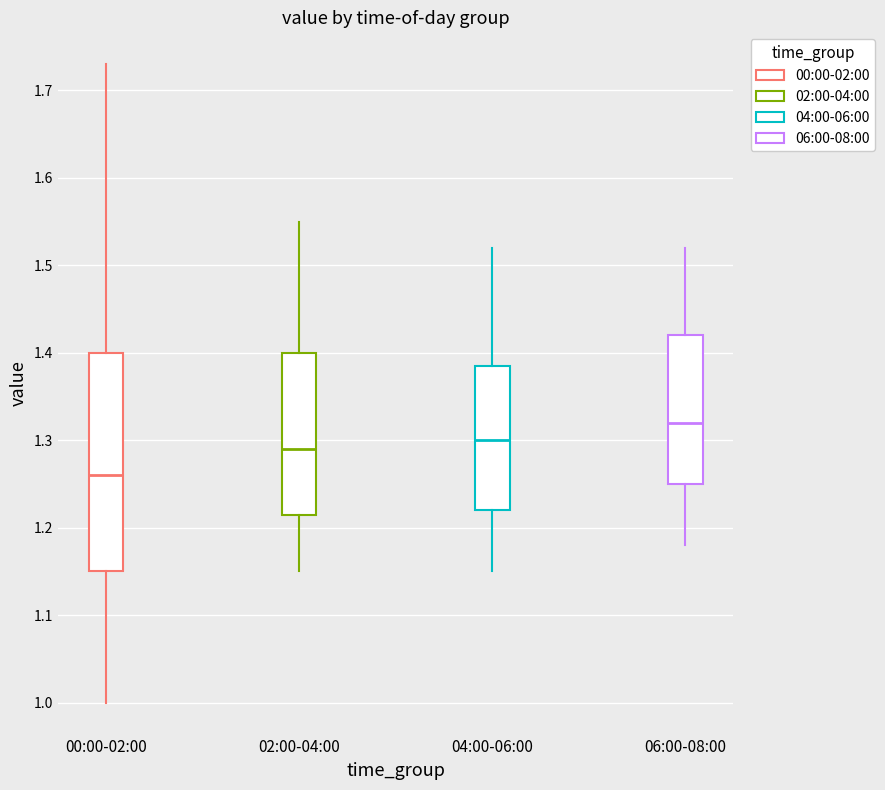

Where is the upper edge of the box for 02:00-04:00 on the y-axis? The values are not printed on the chart, so give them approximately, as read against the axis.

1.40